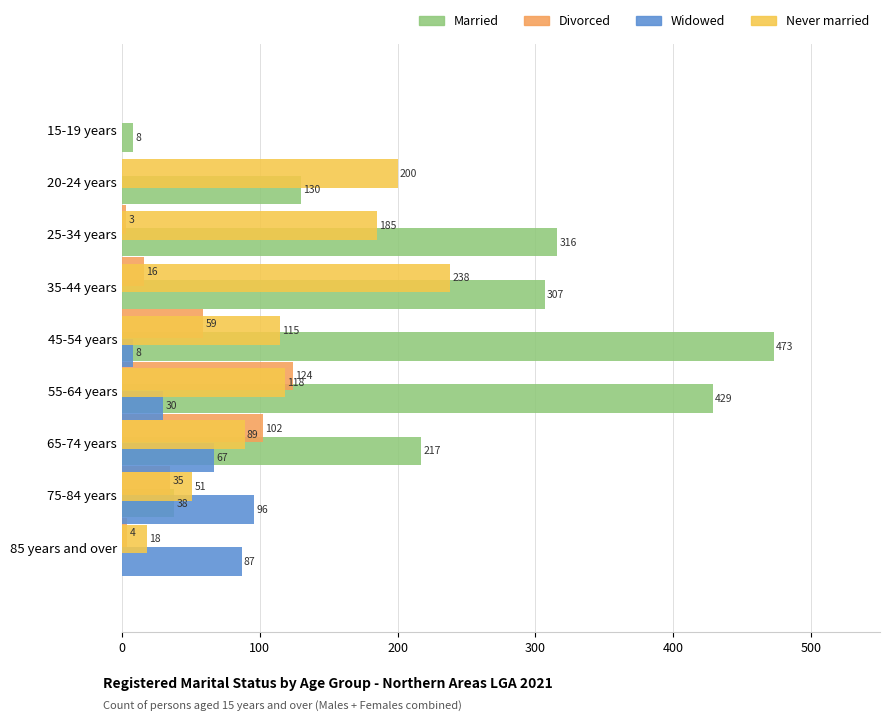

The Married series shows 130 at 20-24 years. True or false?

True